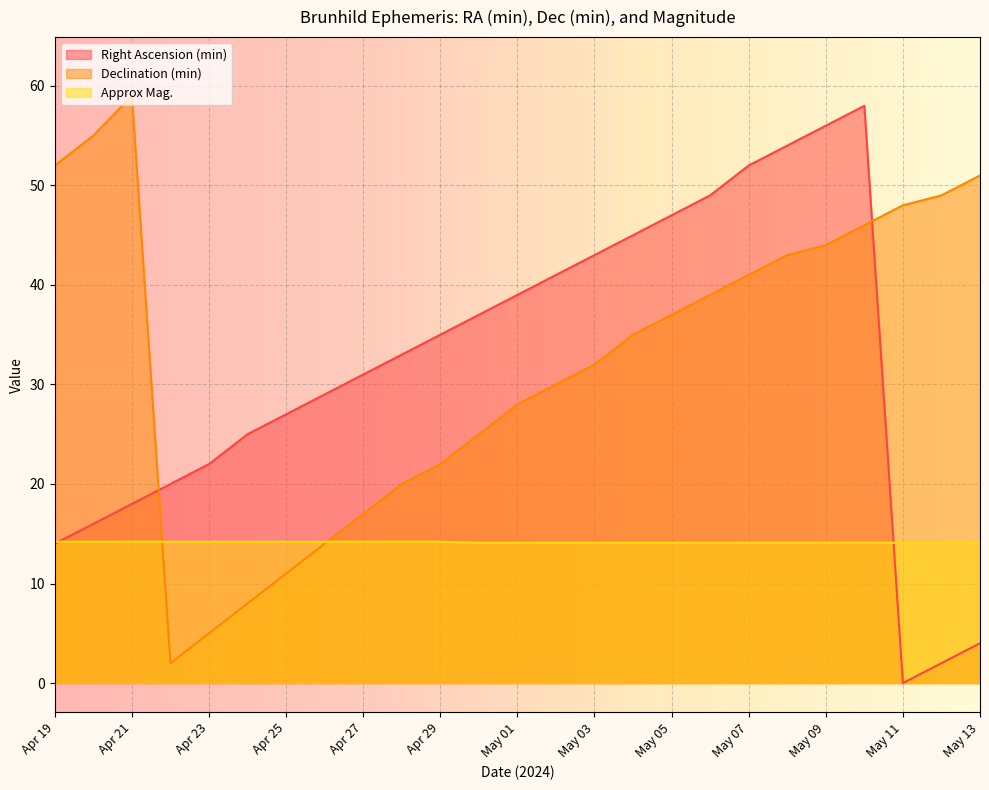

Reading left to right, extract all data points from this chart.

Right Ascension (min): 14.0	16.0	18.0	20.0	22.0	25.0	27.0	29.0	31.0	33.0	35.0	37.0	39.0	41.0	43.0	45.0	47.0	49.0	52.0	54.0	56.0	58.0	0.0	2.0	4.0
Declination (min): 52.0	55.0	59.0	2.0	5.0	8.0	11.0	14.0	17.0	20.0	22.0	25.0	28.0	30.0	32.0	35.0	37.0	39.0	41.0	43.0	44.0	46.0	48.0	49.0	51.0
Approx Mag.: 14.2	14.2	14.2	14.2	14.2	14.2	14.2	14.2	14.2	14.2	14.2	14.1	14.1	14.1	14.1	14.1	14.1	14.1	14.1	14.1	14.1	14.1	14.1	14.1	14.1